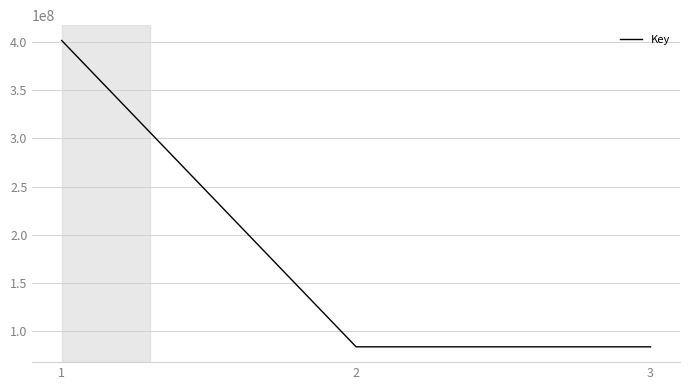

Is it true that the value at 2 is 111469499?

False